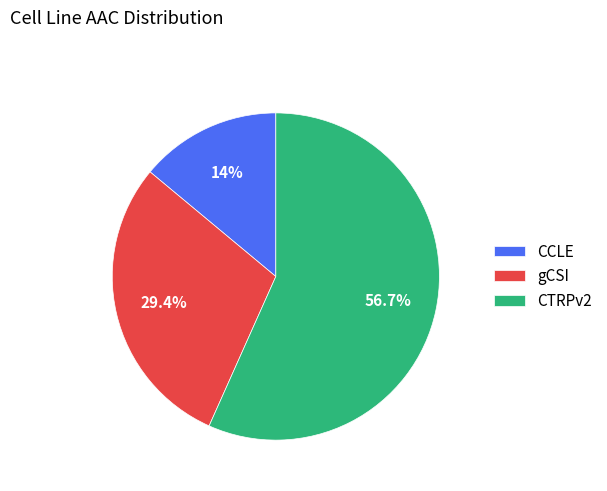

What is the smallest slice in the pie chart?

CCLE